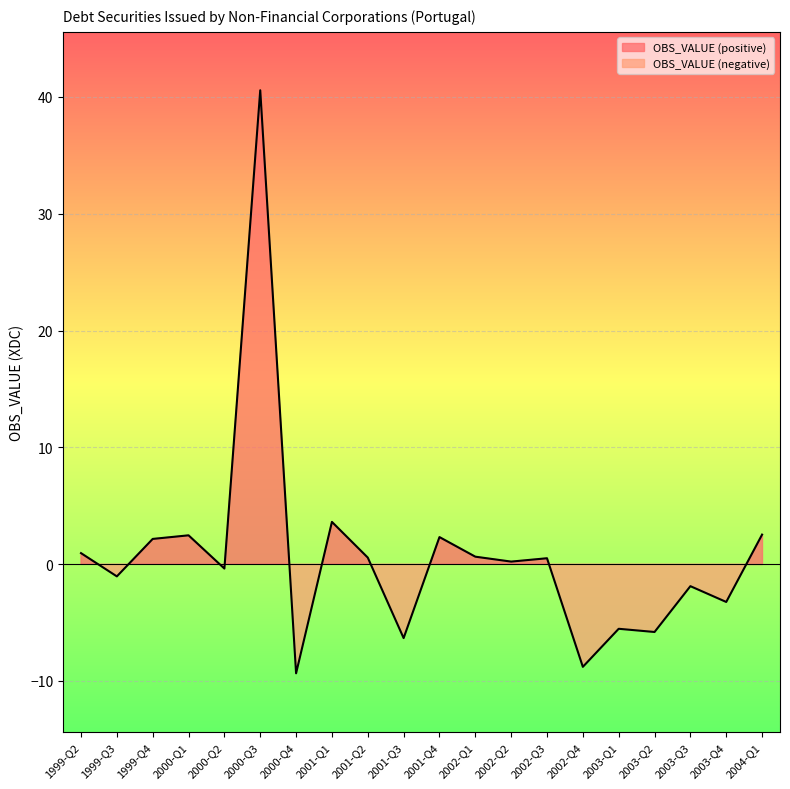

The chart shows a value of -6.2 at 2000-Q4. True or false?

False